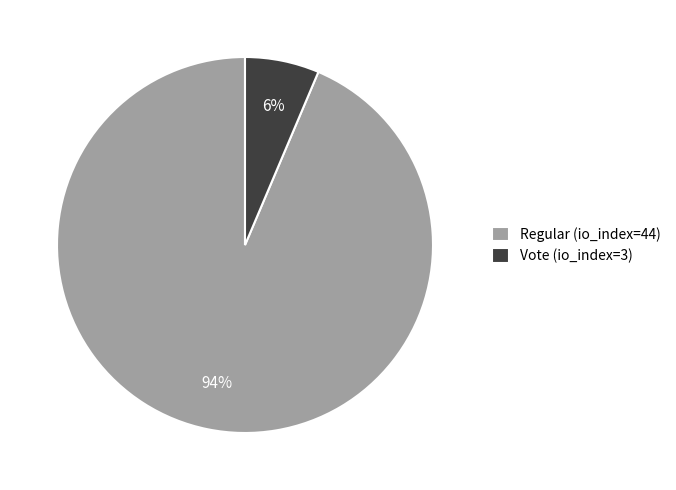

Does Vote (io_index=3) represent more than half of the total?

No